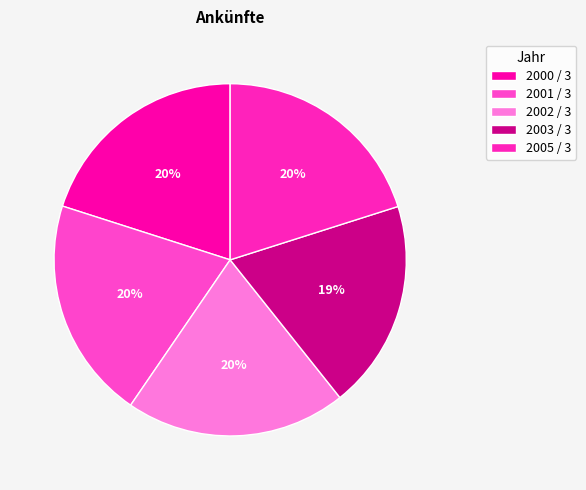

To the nearest percent, what percentage of the pie is 2003 / 3?

19%